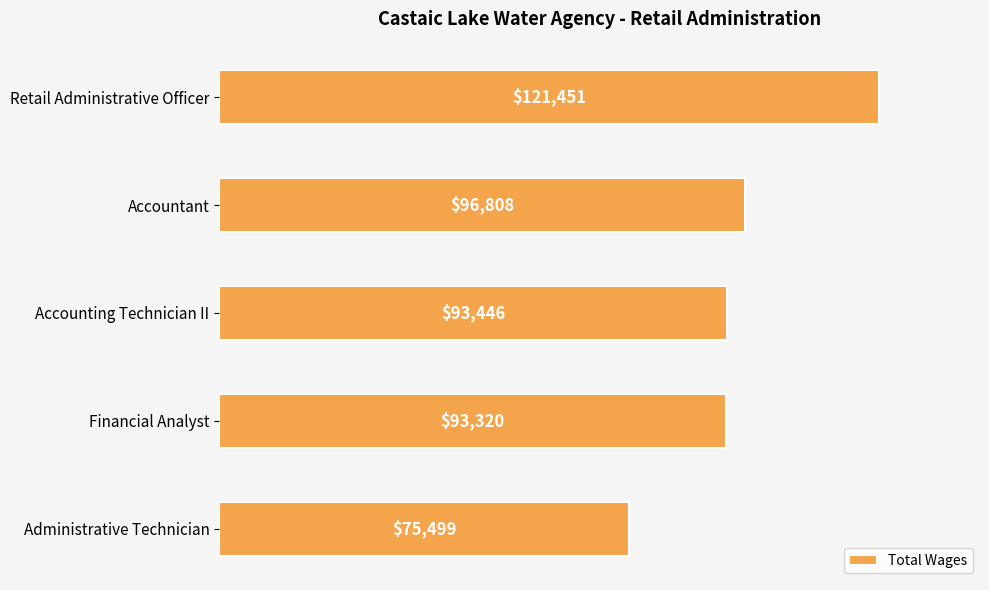

Reading top to bottom, what are all the values shown in this chart?

121451	96808	93446	93320	75499